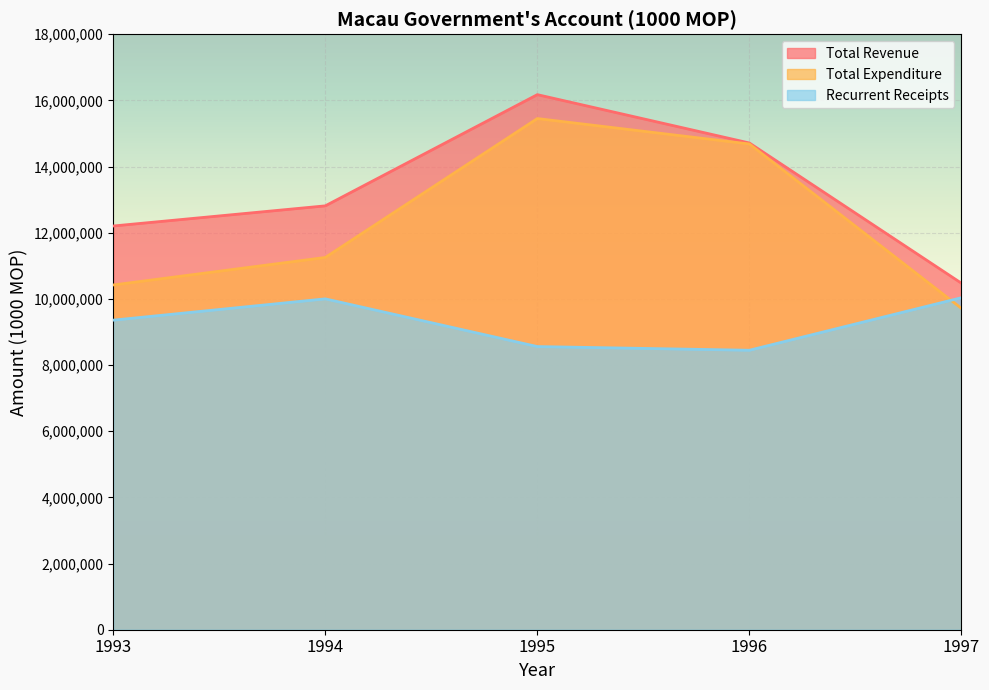

Reading left to right, transcribe all the data shown in this chart.

Total Revenue: 1993=12202360	1994=12811236	1995=16172491	1996=14711265	1997=10472753
Total Expenditure: 1993=10419983	1994=11251339	1995=15449873	1996=14681297	1997=9712860
Recurrent Receipts: 1993=9356622	1994=10000244	1995=8558189	1996=8446794	1997=10035133